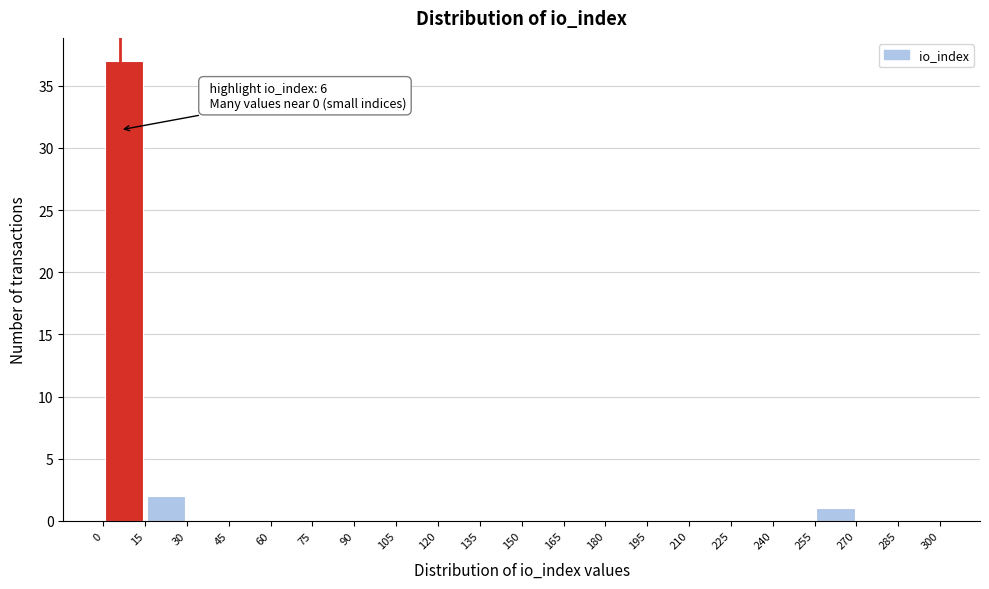

Over which range of the x-axis is the bar tallest?

0 to 15